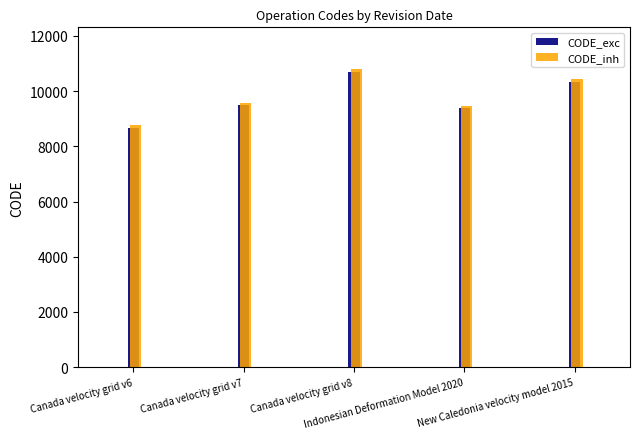

How many values exceed 9483?

2